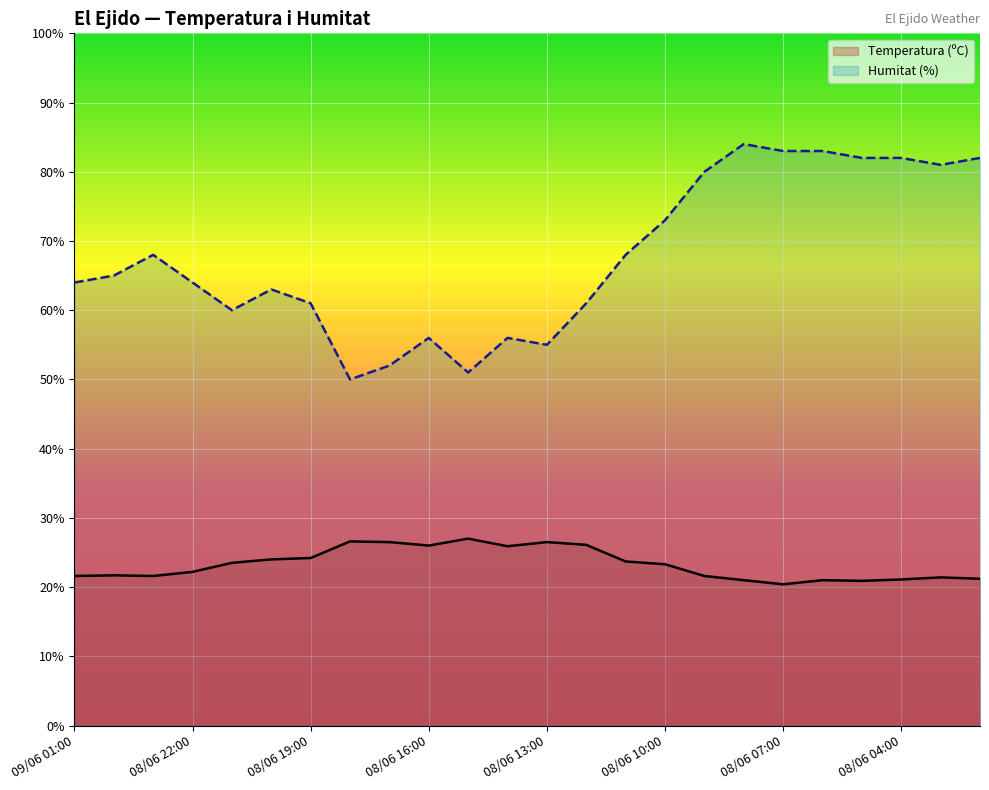

Is it true that Humitat (%) equals 94.9 at 13?

False